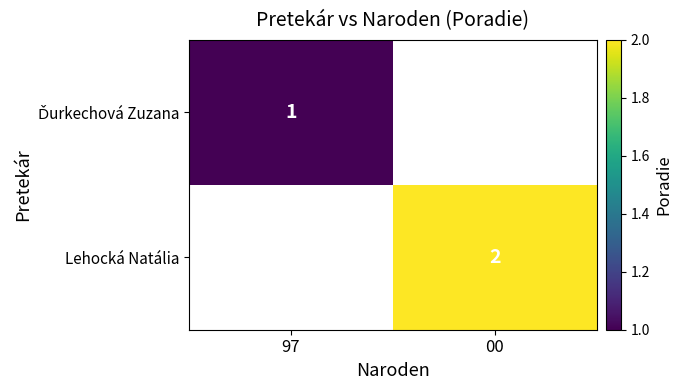

The Lehocká Natália series shows 2 at 00. True or false?

True